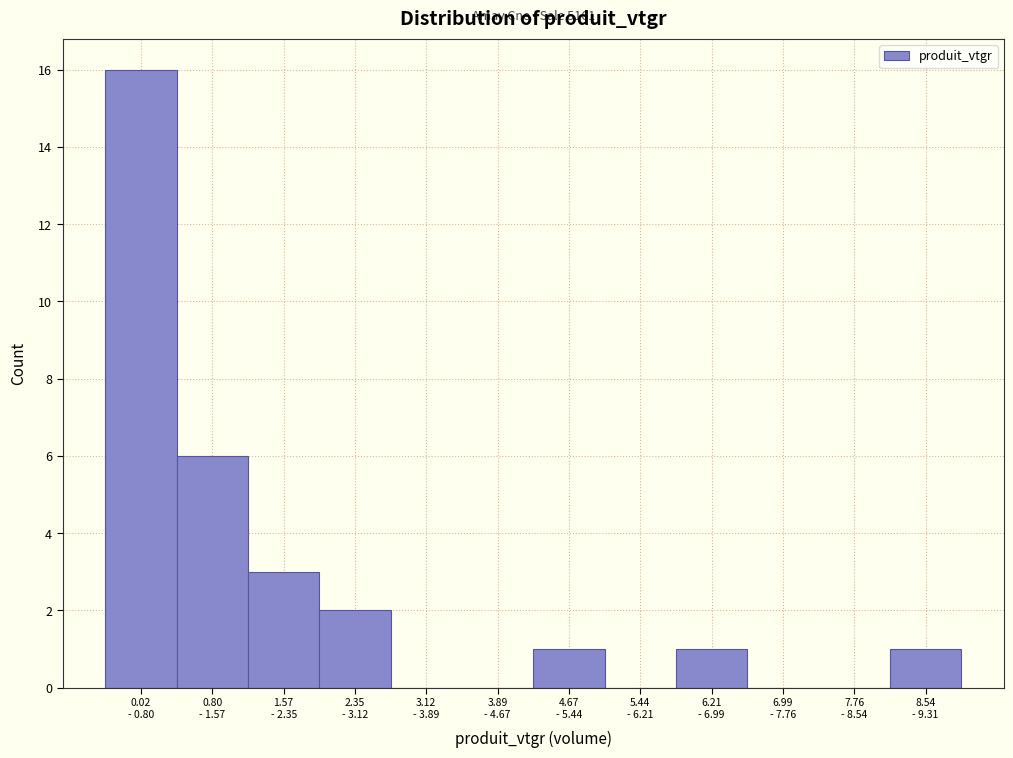

What is the greatest value displayed?

16